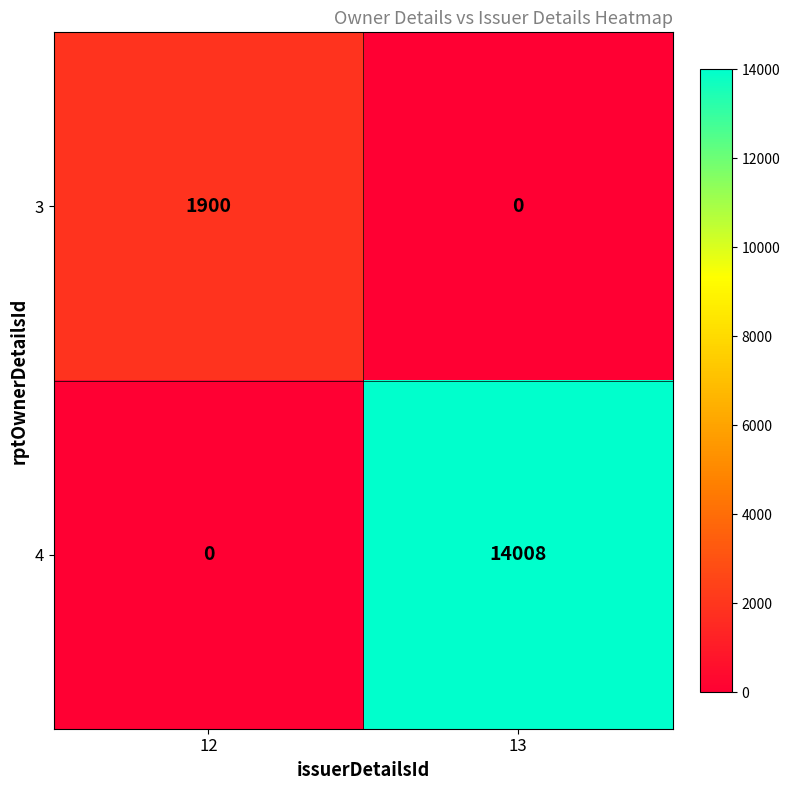

The 3 series shows 2961 at 12. True or false?

False